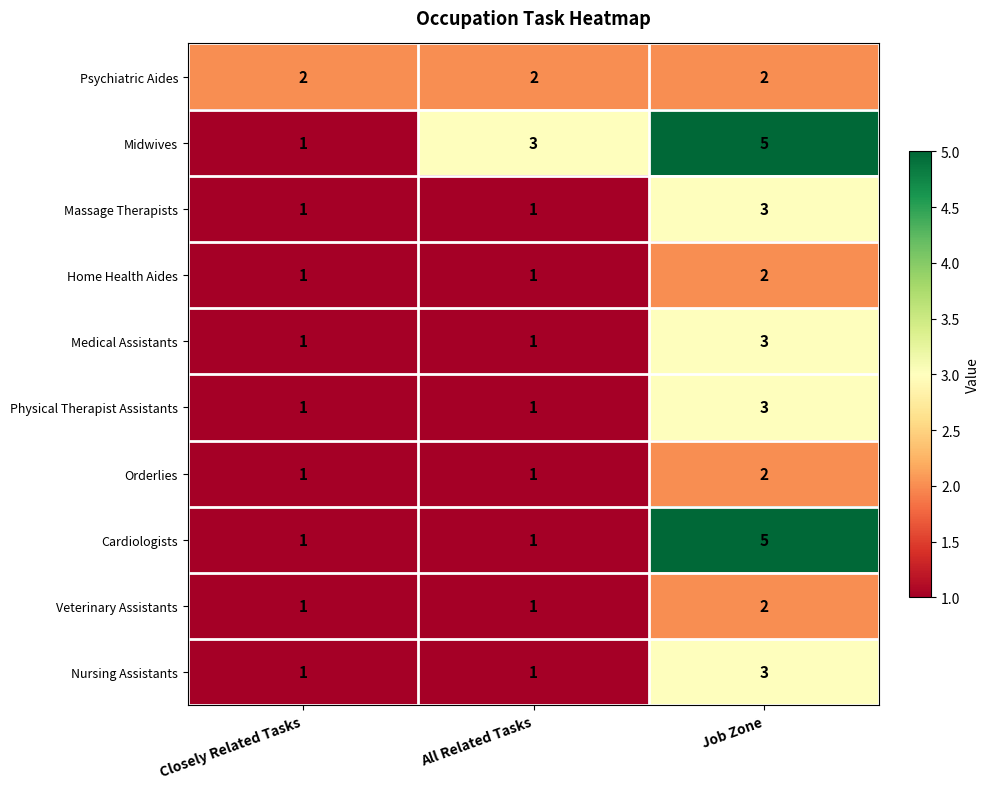

Read the Physical Therapist Assistants value at Job Zone.

3